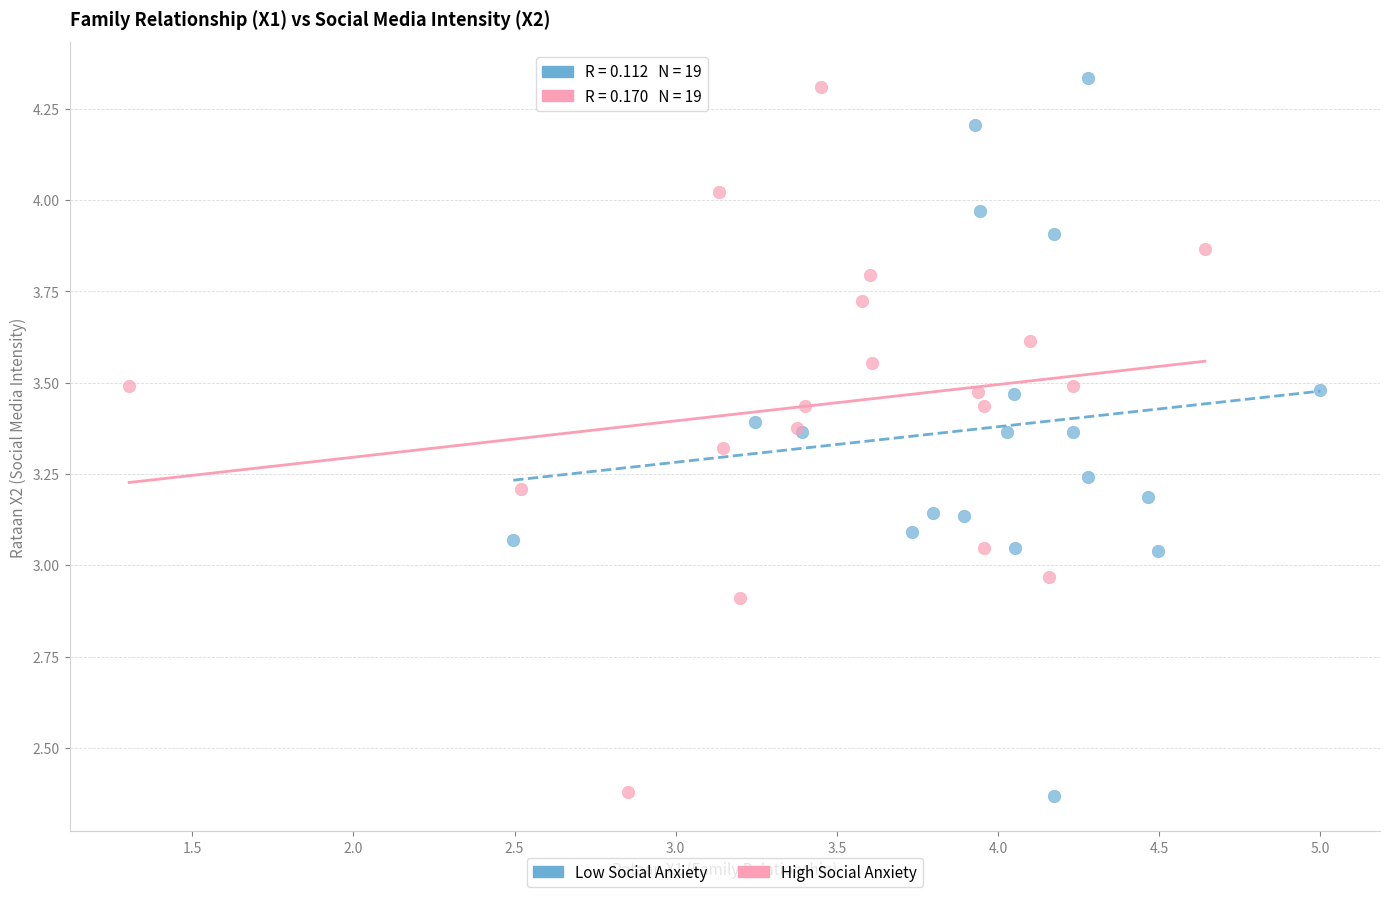

What are all the series names shown in the legend?

Low Social Anxiety, High Social Anxiety